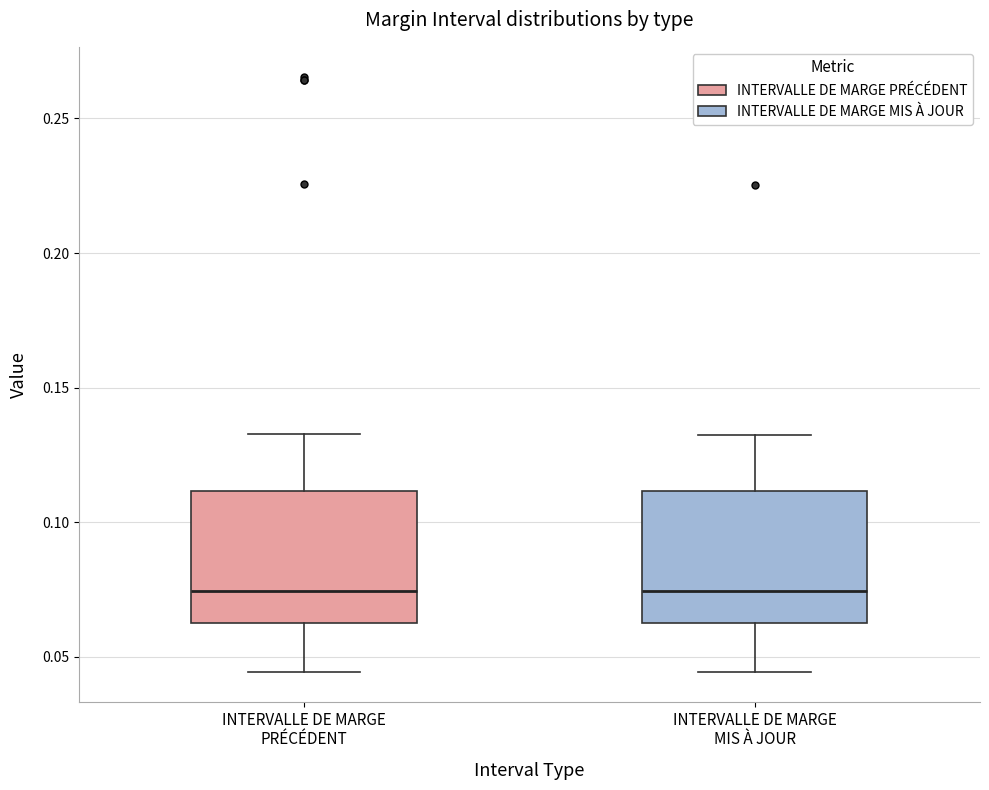

Reading left to right, read every box against the y-axis: the position of its median line, the range the box covers, and the ends of its whiskers. The values are not printed on the chart, so give them approximately, as read against the axis.

INTERVALLE DE MARGE PRÉCÉDENT: median 0.075, box 0.065 to 0.110, whiskers 0.045 to 0.135
INTERVALLE DE MARGE MIS À JOUR: median 0.075, box 0.065 to 0.110, whiskers 0.045 to 0.130